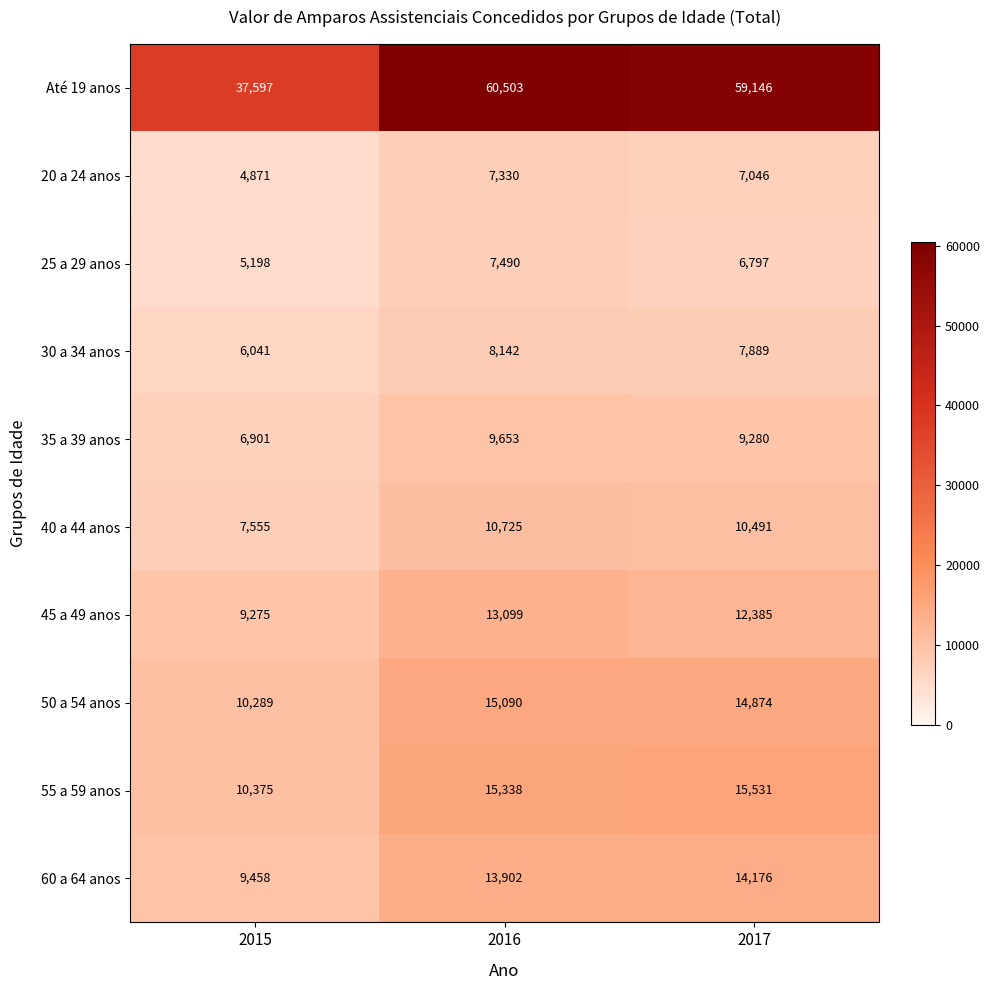

At which category is the sum across all series the highest?

2016